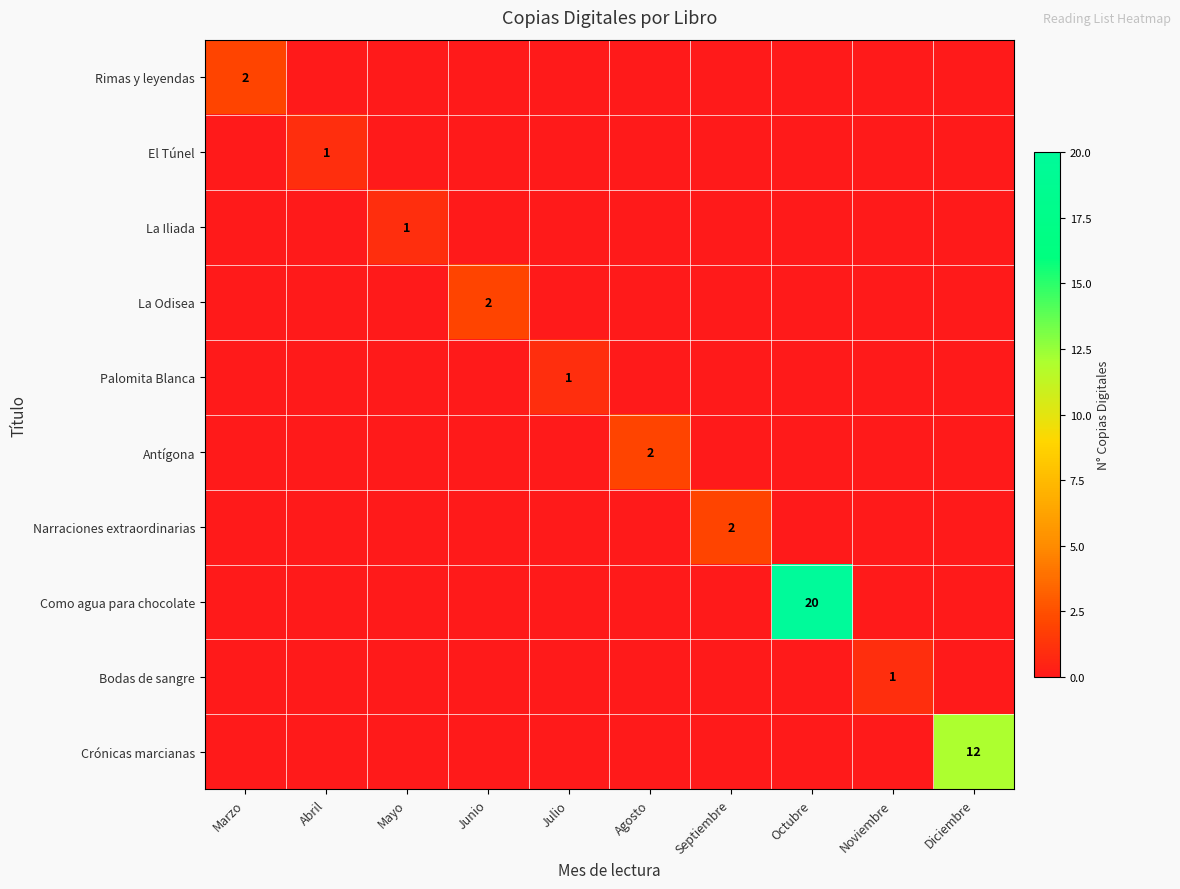

The Narraciones extraordinarias series shows 2 at Septiembre. True or false?

True